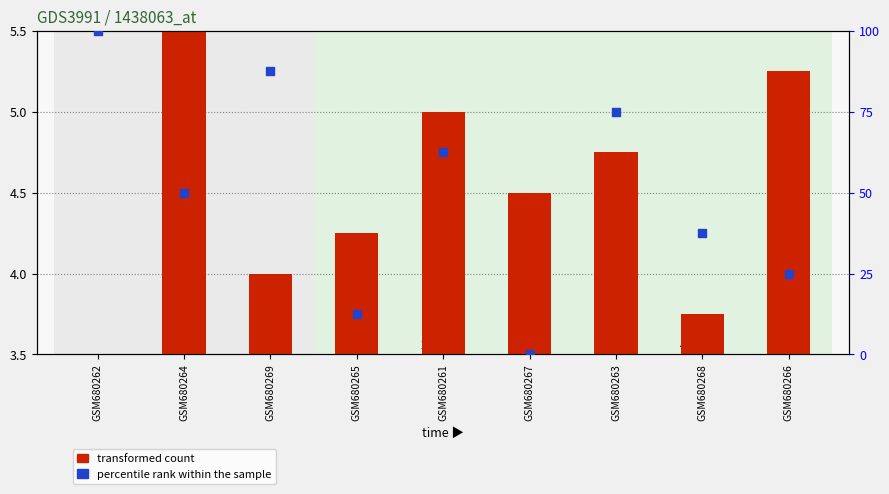

Which series reaches the maximum Y coordinate?

percentile rank within the sample